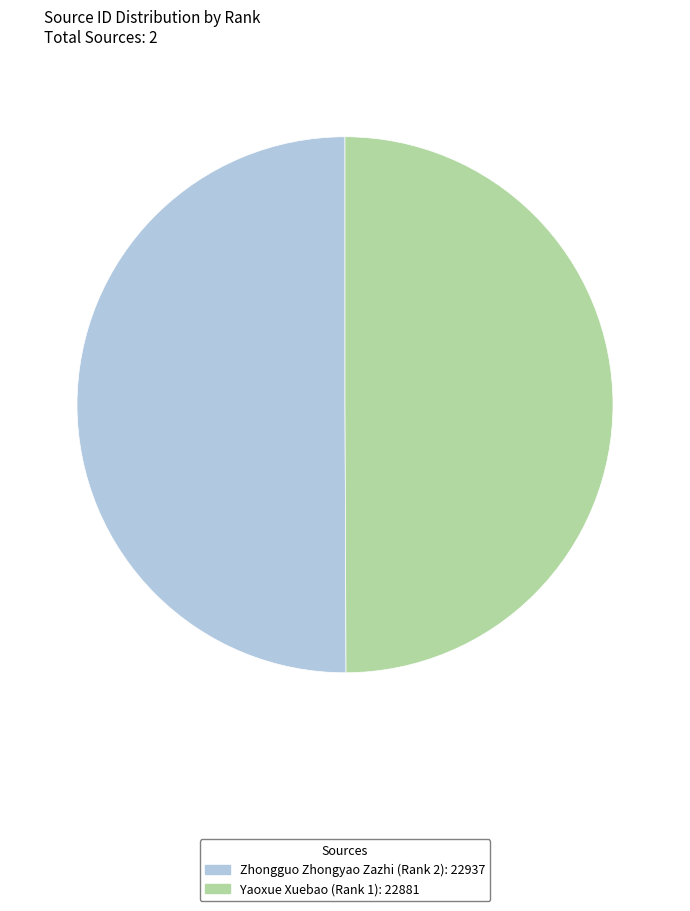

Do Yaoxue Xuebao (Rank 1) and Zhongguo Zhongyao Zazhi (Rank 2) together represent more than half of the pie?

Yes